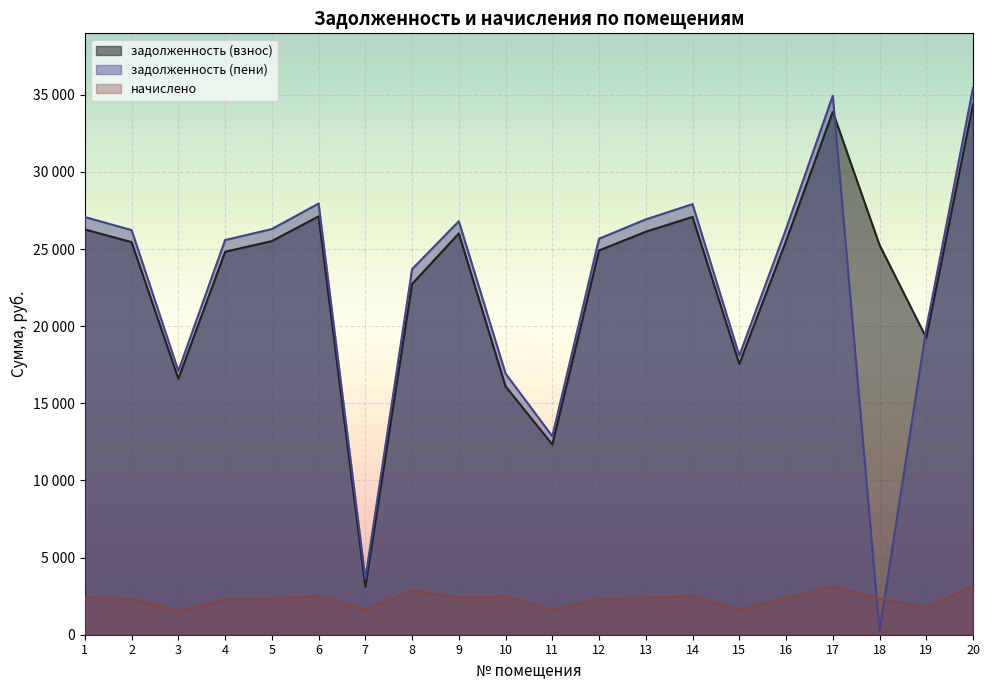

Count the number of data series in this chart.

3